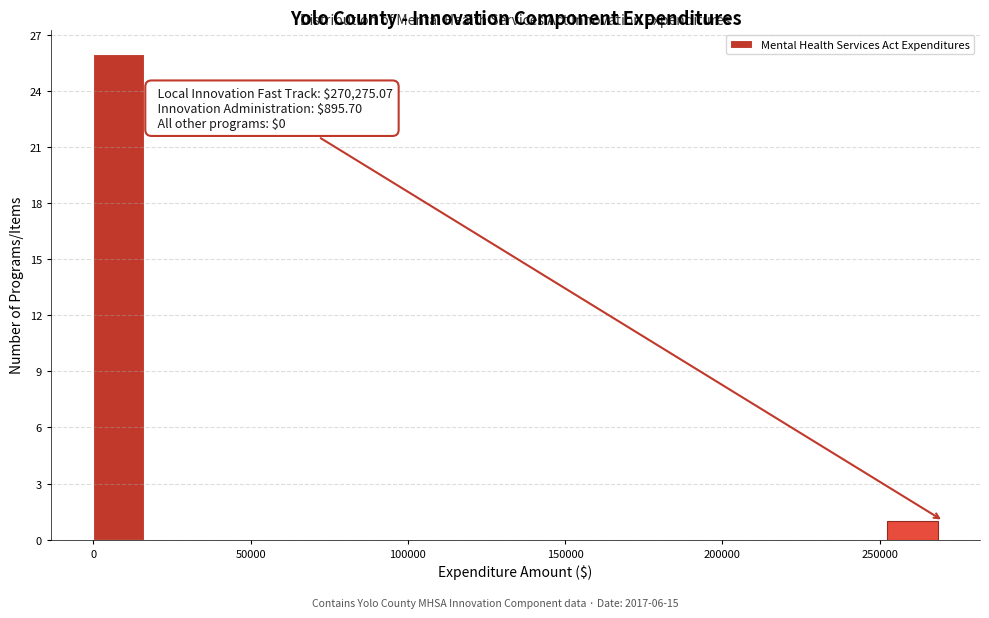

Read against the x-axis, roughly where is the centre of the tallest bar?

10000